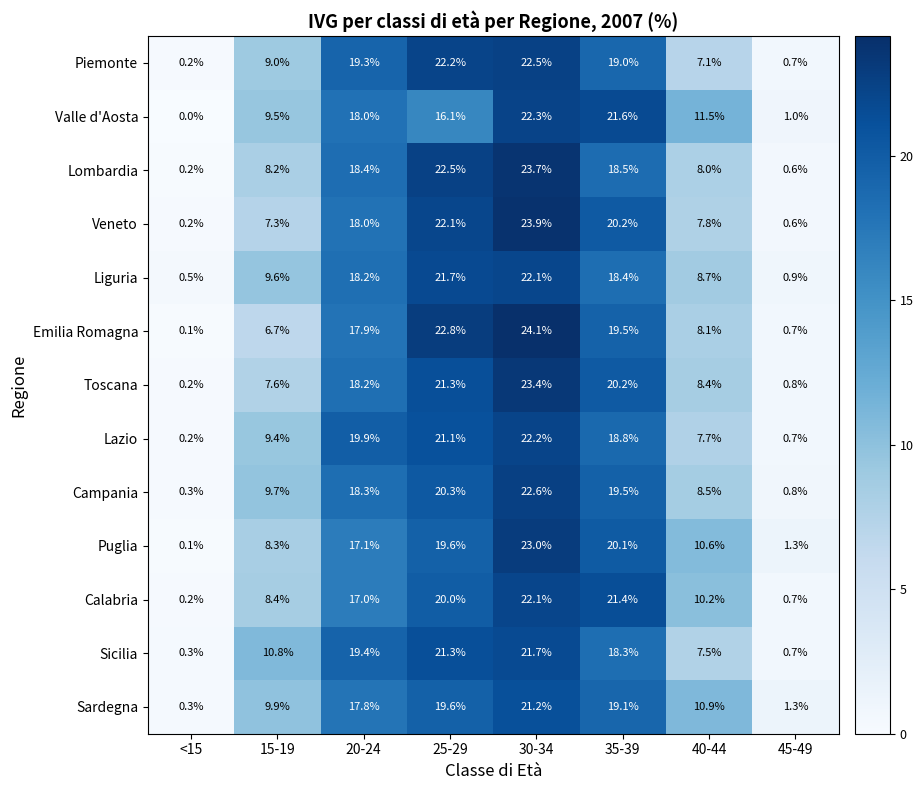

At how many categories does at least one series exceed 11?

5